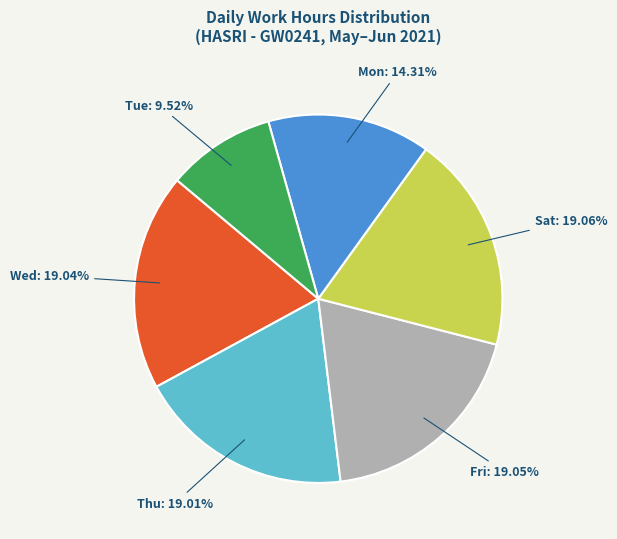

Is there a majority slice in this chart?

No